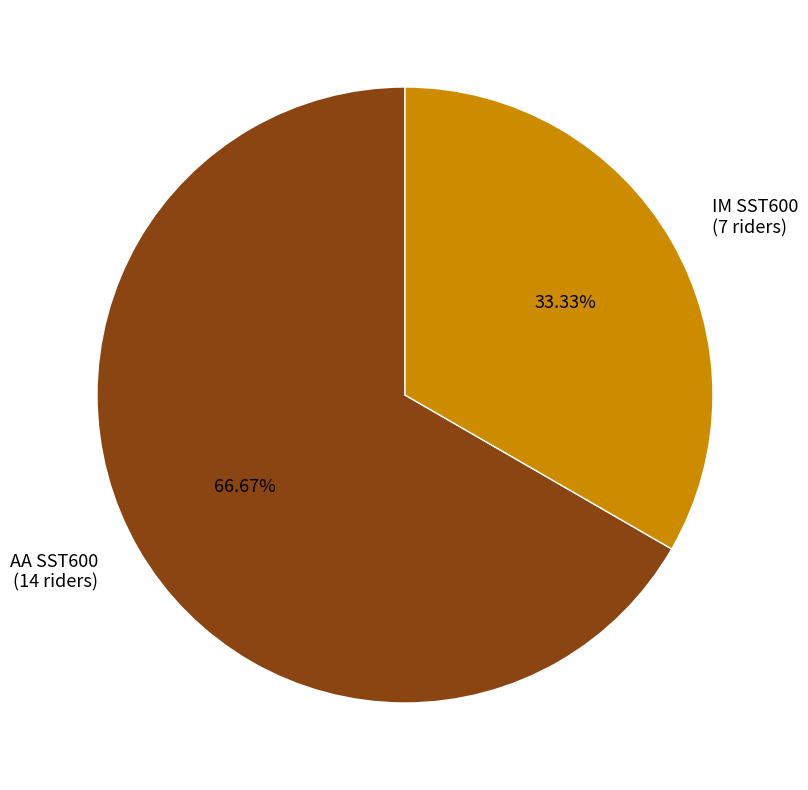

Which slice represents more than half of the pie?

AA SST600 (14 riders)